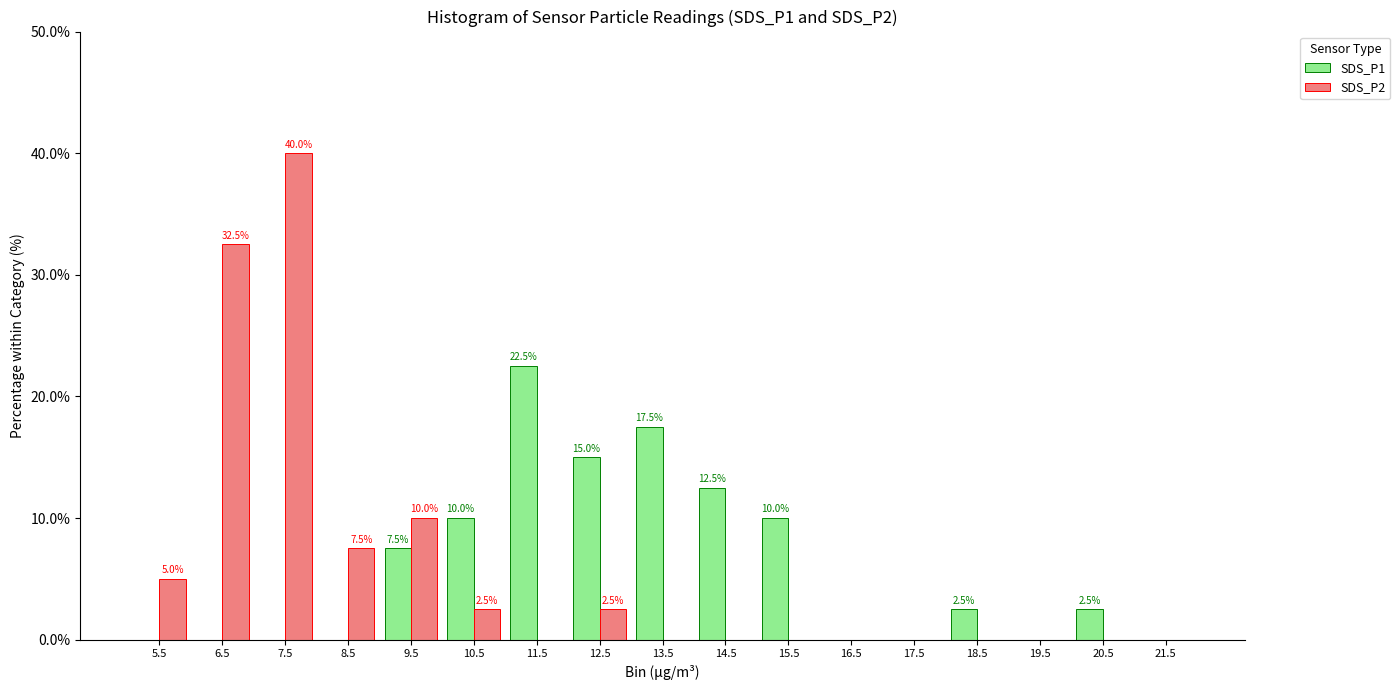

In the SDS_P1 series, which range on the x-axis has the tallest bar?

11 to 12